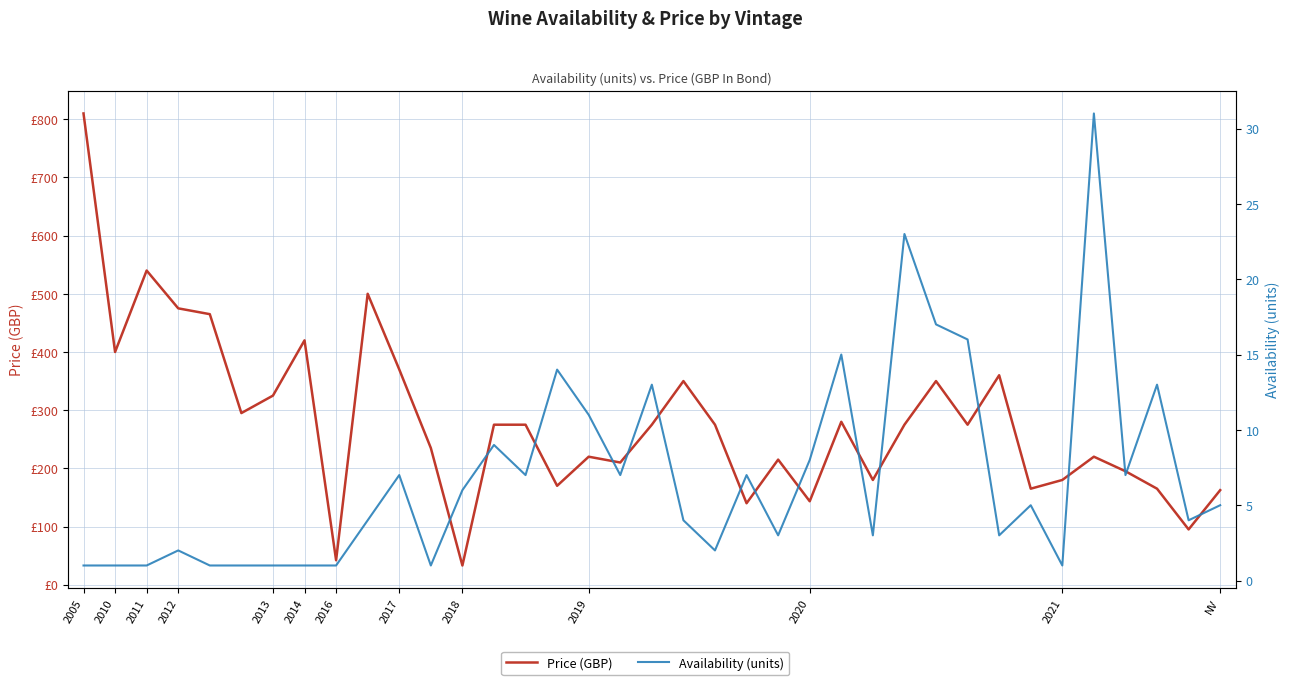

What is the difference between the maximum and minimum values in the Availability (units) series?

30.0